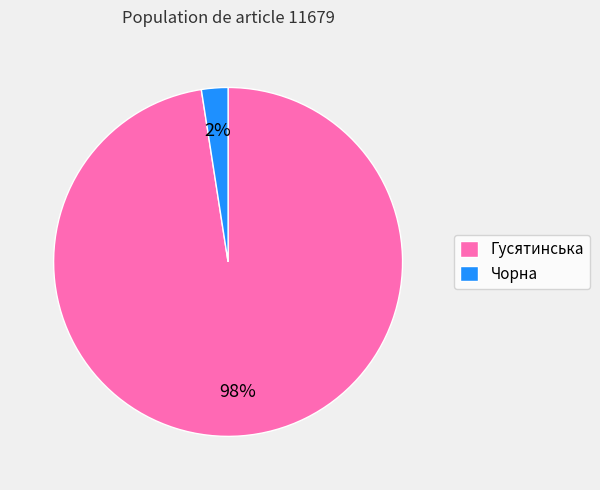

Count the number of slices in the pie.

2